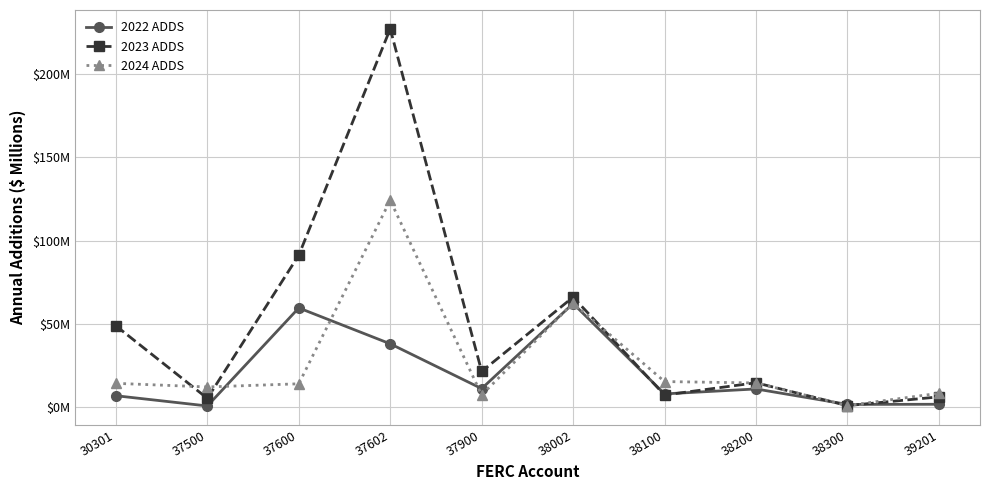

What are all the series names shown in the legend?

2022 ADDS, 2023 ADDS, 2024 ADDS